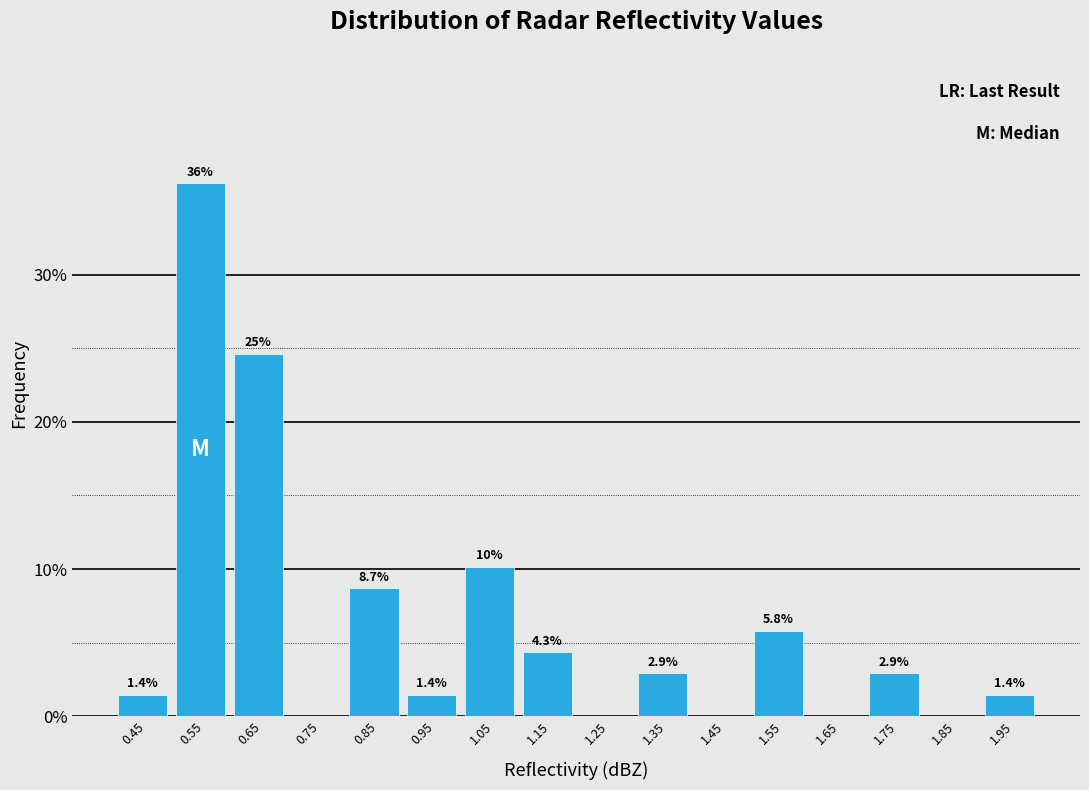

Over which range of the x-axis is the bar tallest?

0.5 to 0.6